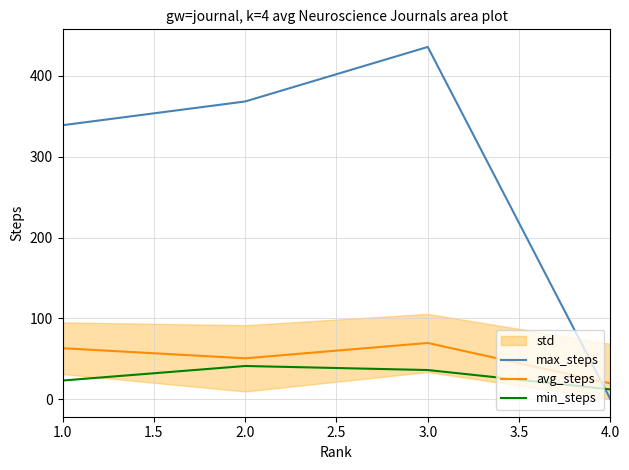

In avg_steps, how many points are higher than both neighbors (excluding endpoints)?

1